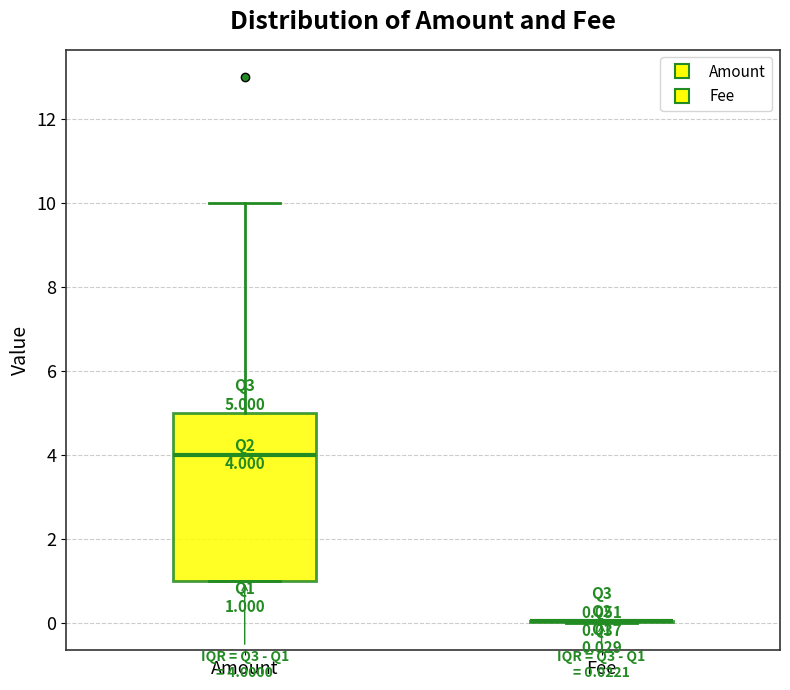

Comparing the boxes themselves (not the whiskers), which one is the tallest?

Amount